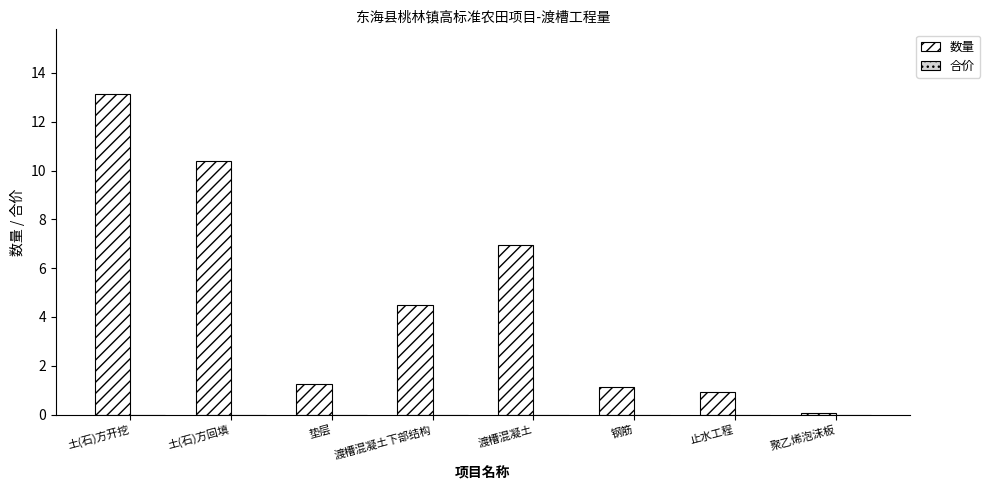

What position from the left is 土(石)方开挖?

1